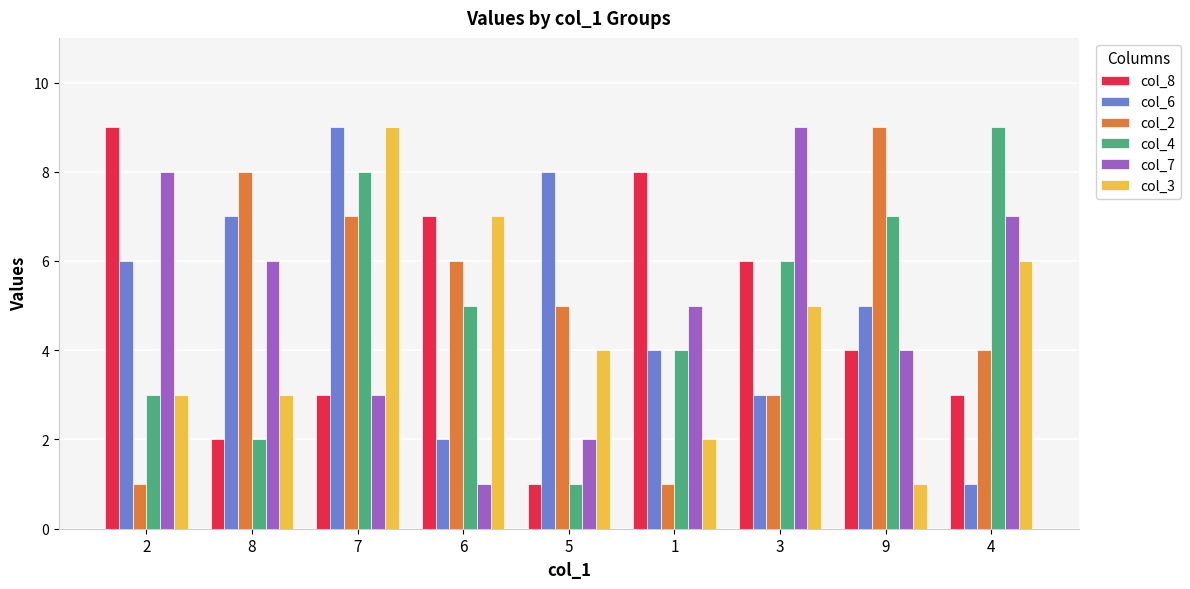

What is the value of the col_6 bar at the 9th from the left?

1